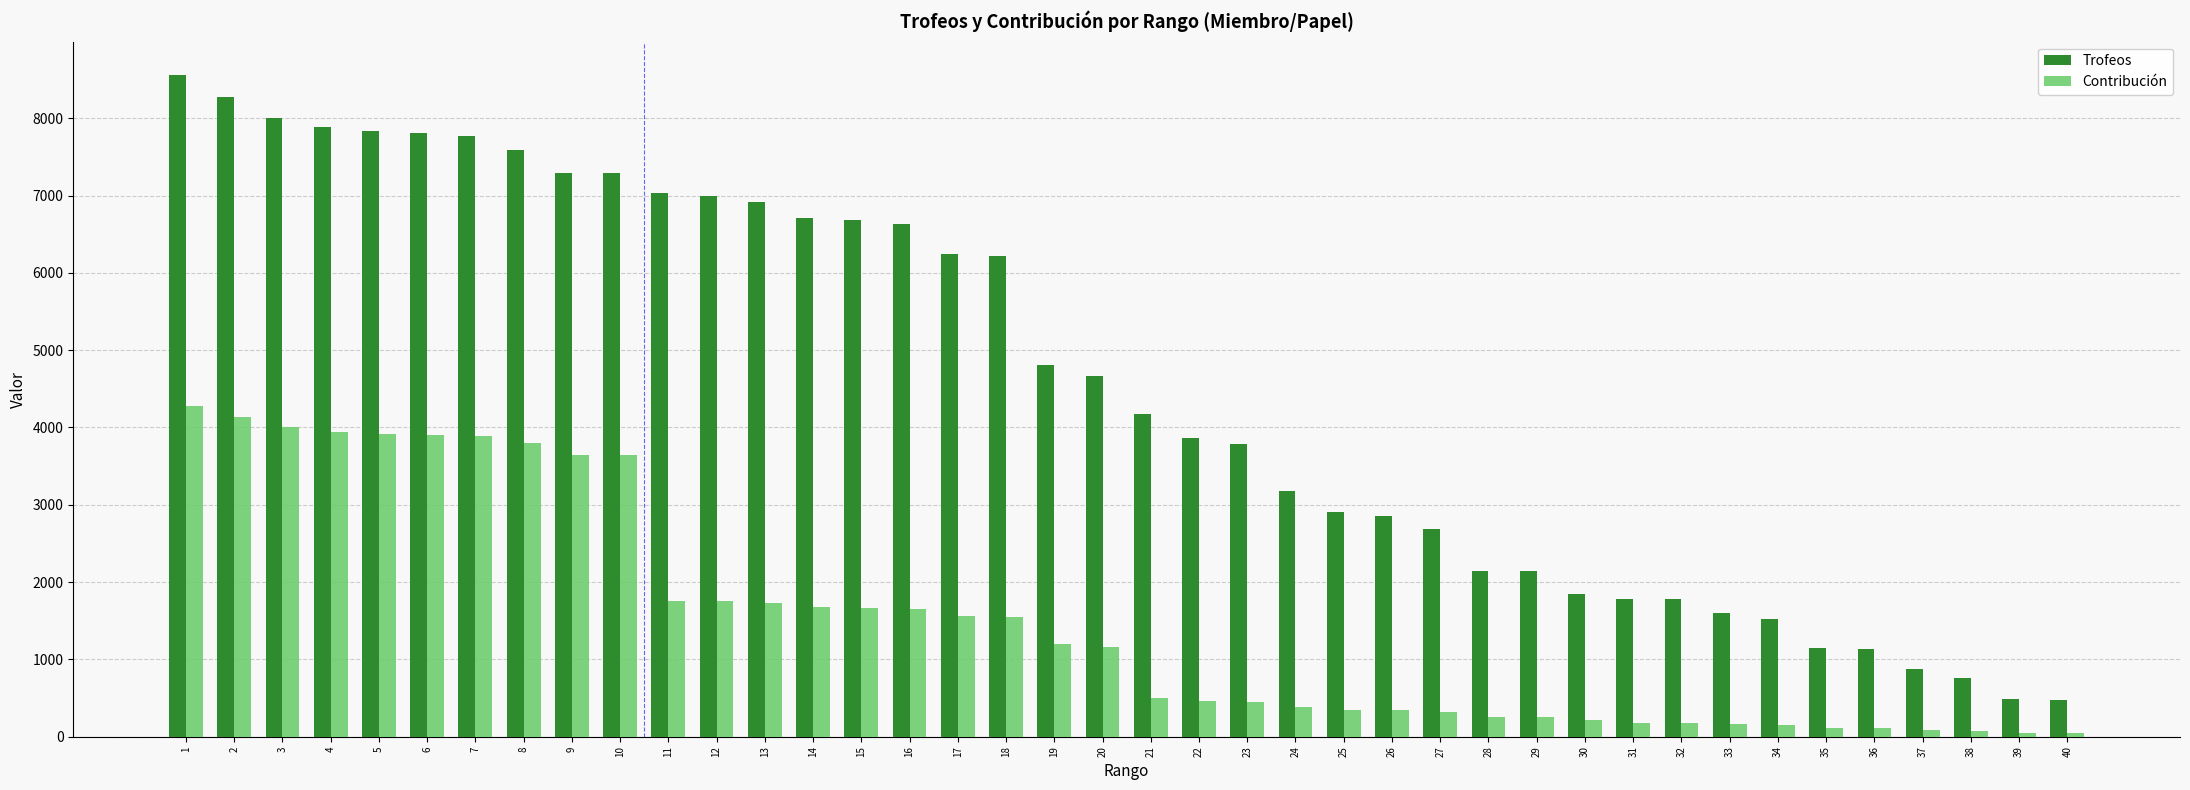

List the series in order of their peak value, lowest first.

Contribución, Trofeos